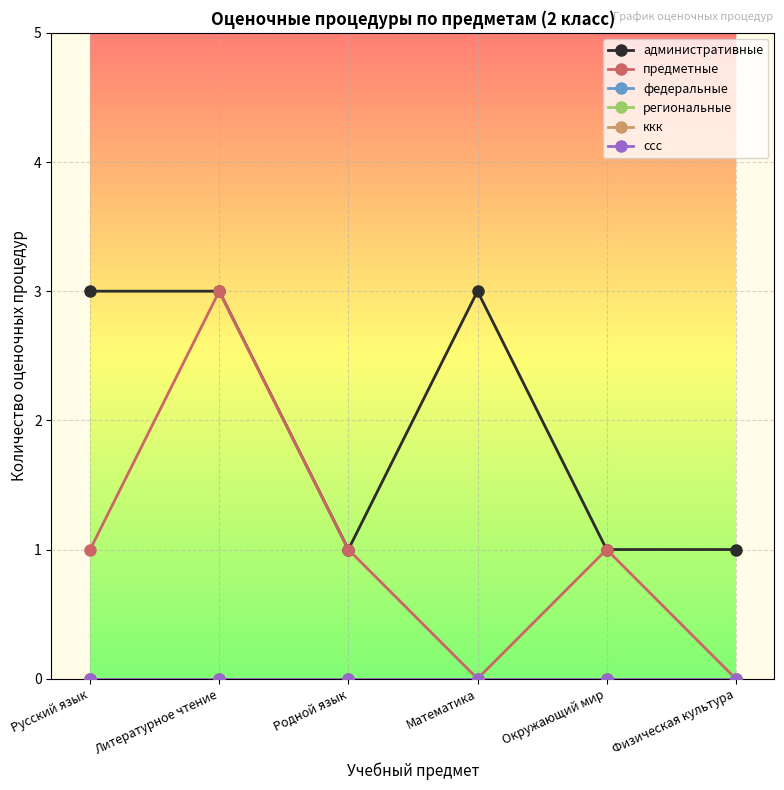

Is this an area chart (filled region under the line)?

No